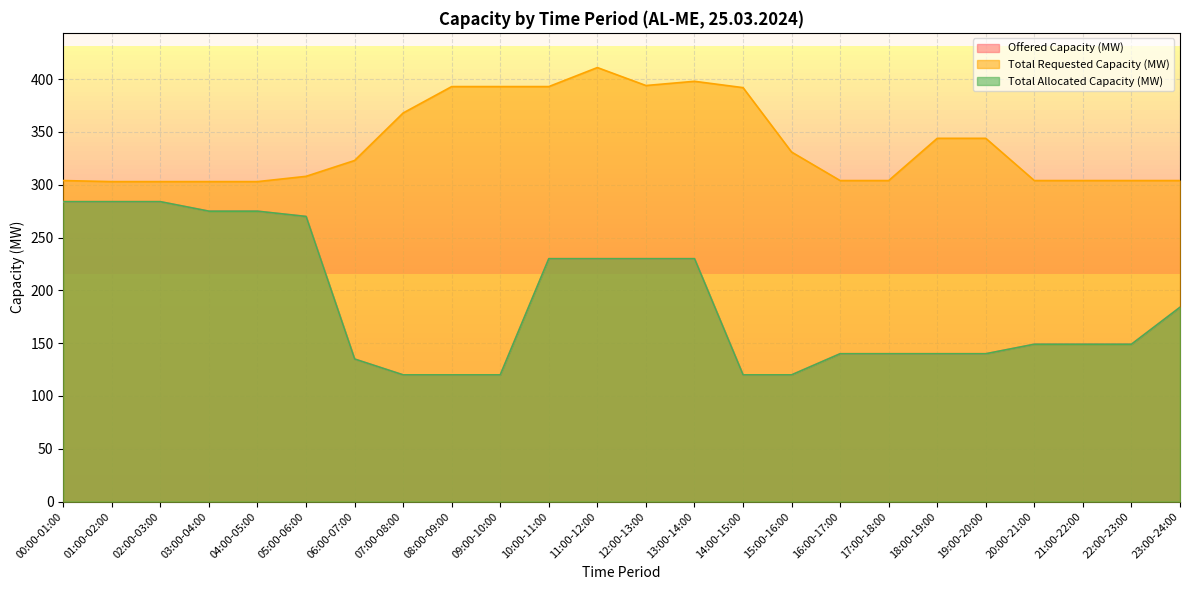

Rank the series at 02:00-03:00 from lowest to highest value.

Offered Capacity (MW), Total Allocated Capacity (MW), Total Requested Capacity (MW)